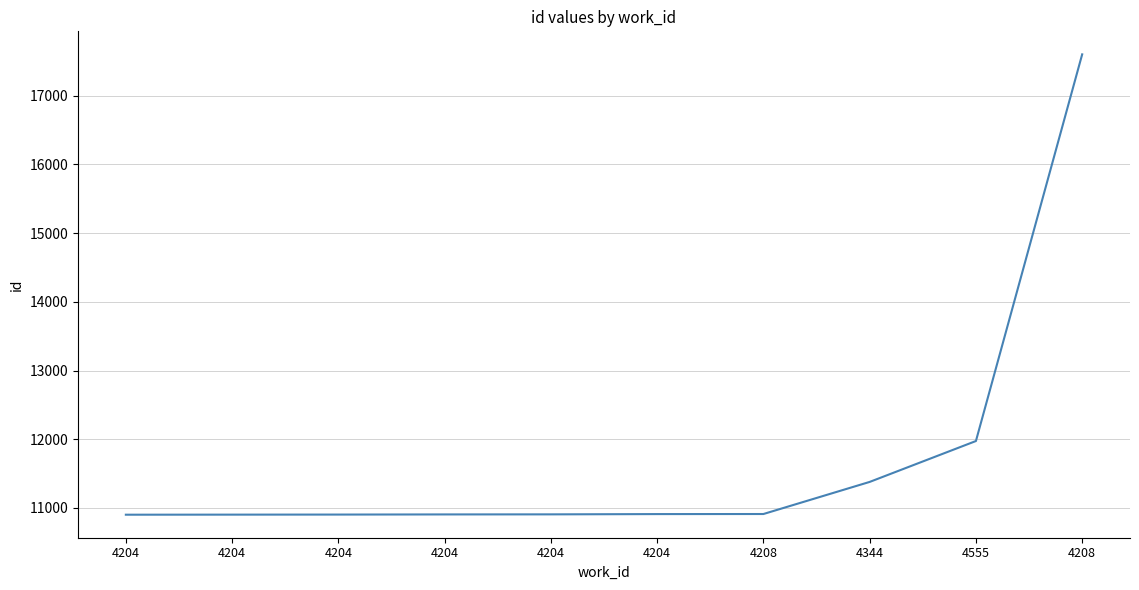

How many lines are shown in the chart?

1